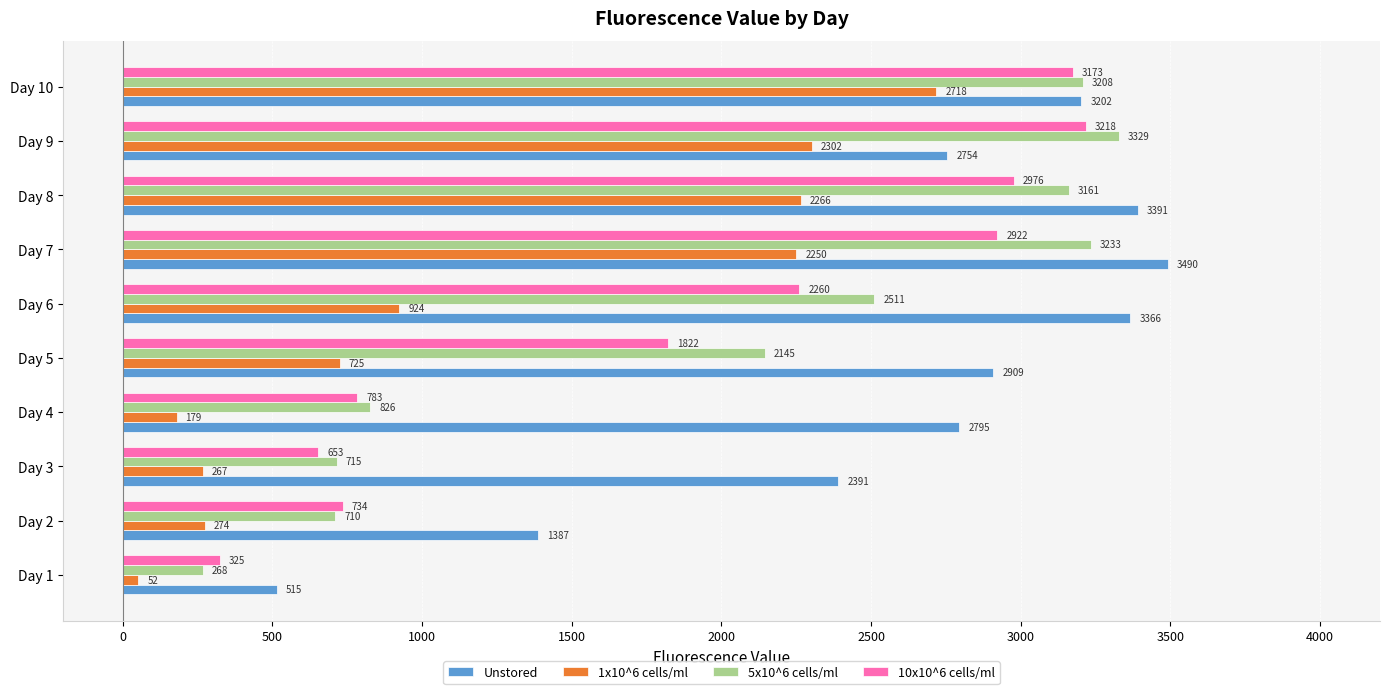

At which category is the sum across all series the highest?

Day 10